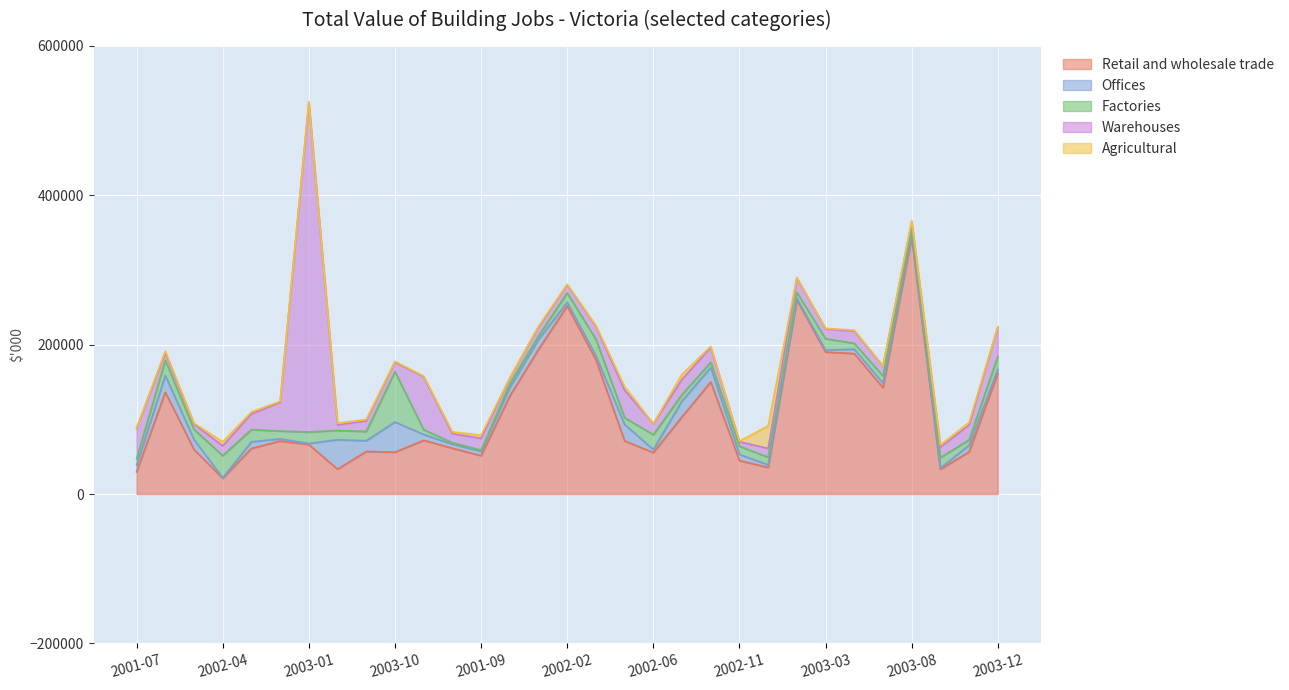

What is the minimum value for Warehouses?

6052